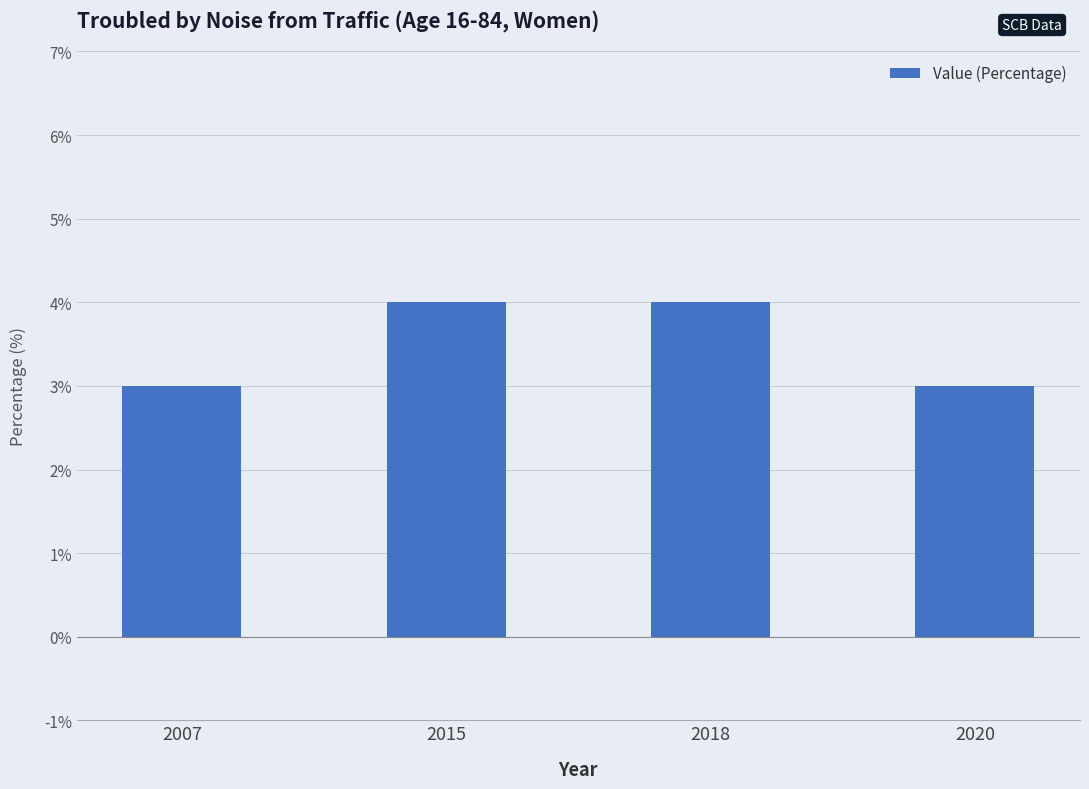

What is the average value?

4